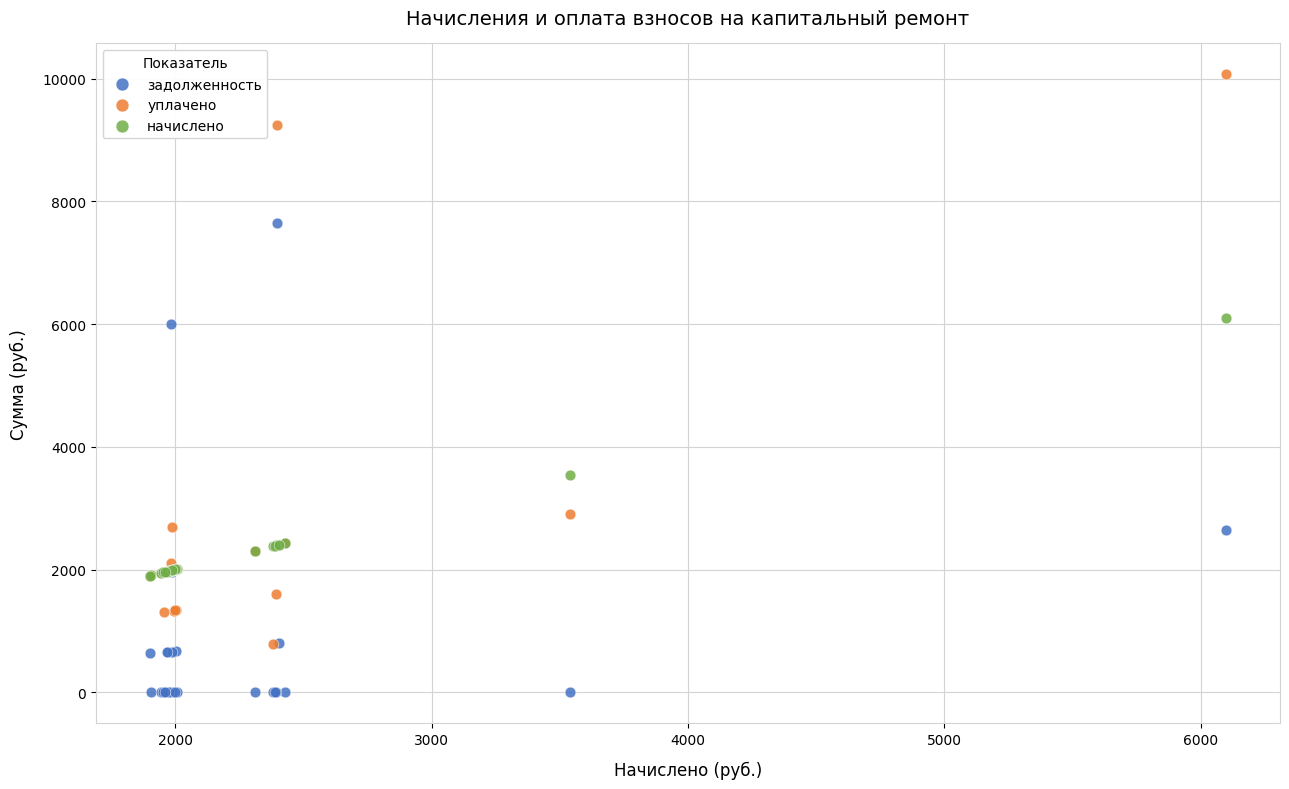

Which series reaches the maximum Y coordinate?

уплачено